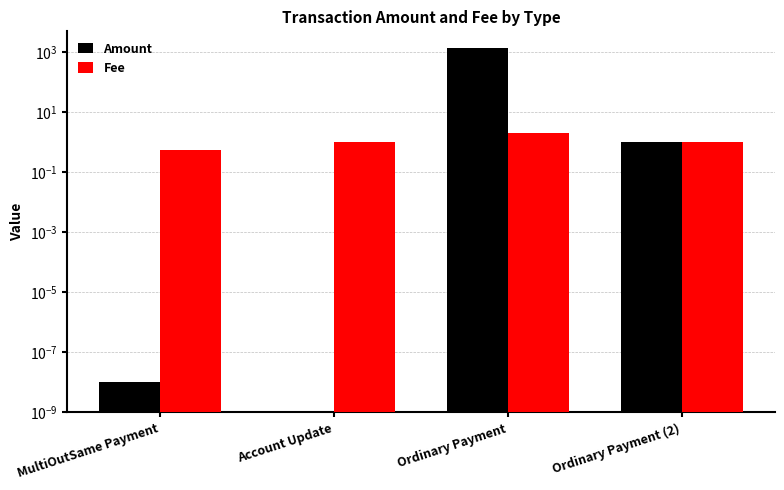

Between Account Update and Ordinary Payment (2), which is larger?

Ordinary Payment (2)